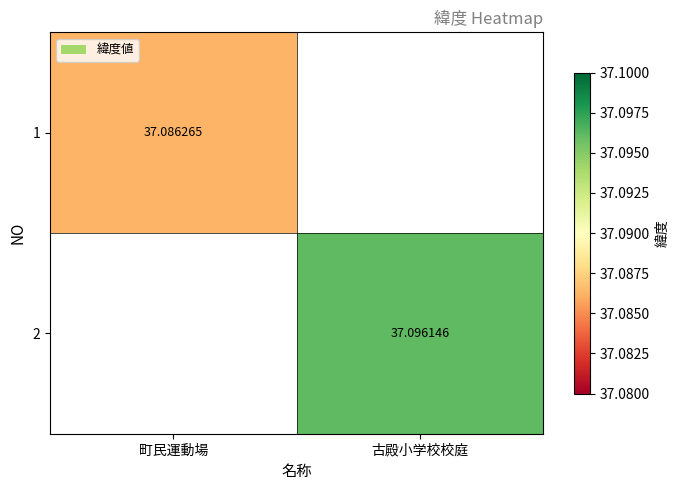

Is the value of 2 at 町民運動場 greater than the value of 1 at 古殿小学校校庭?

No